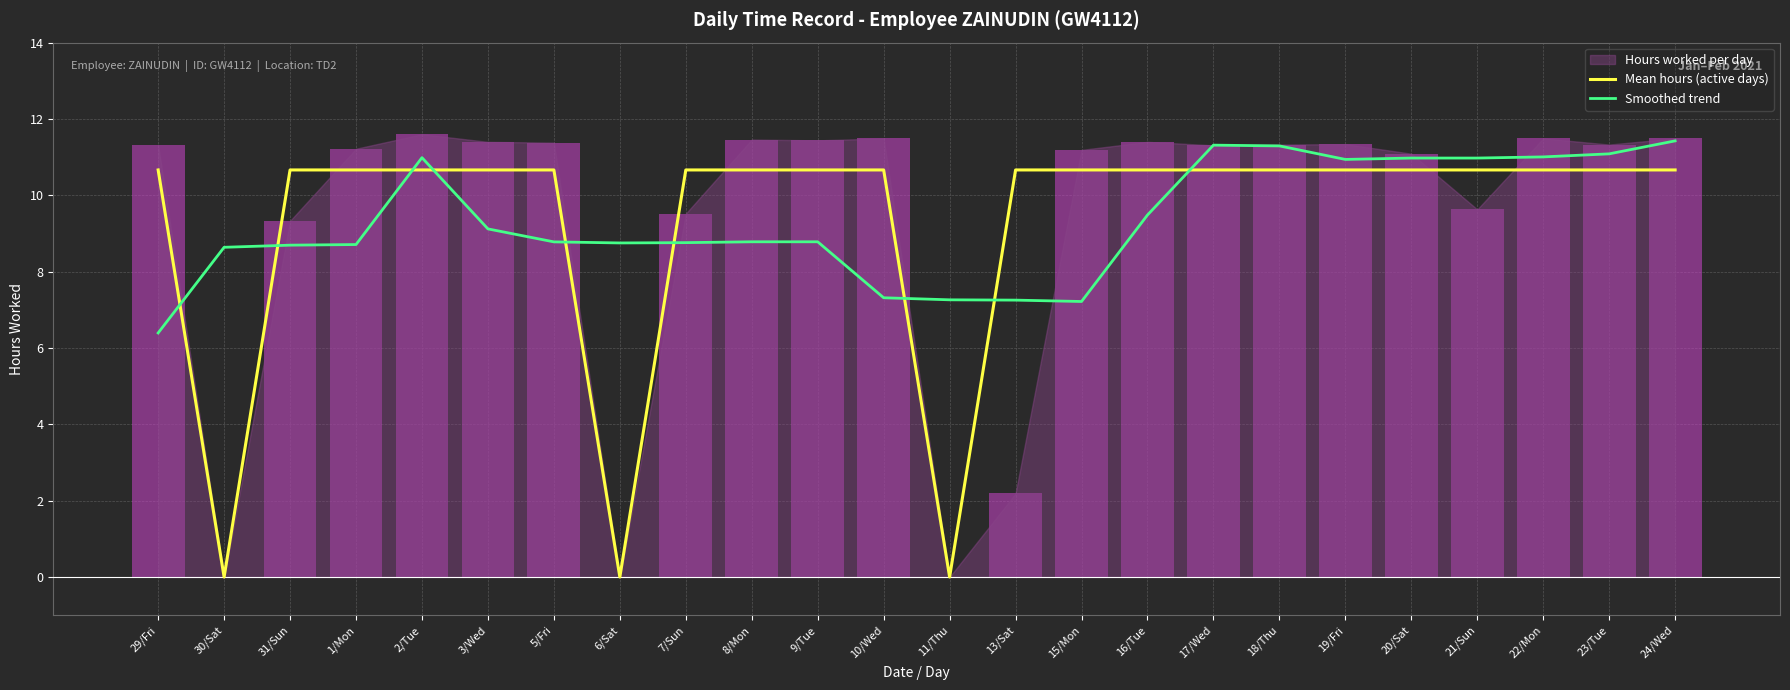

What position from the right is 7/Sun?

16